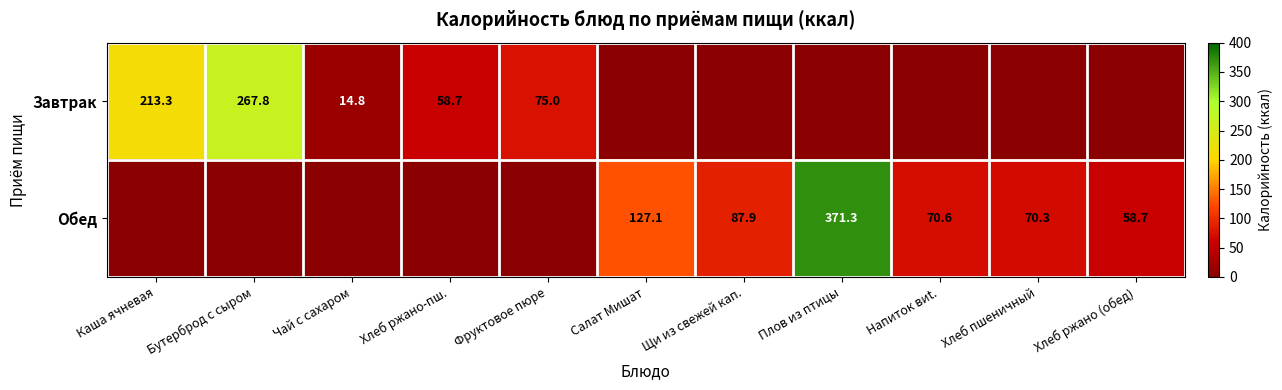

What is the difference between the Обед values at Напиток виt. and Плов из птицы?

300.7